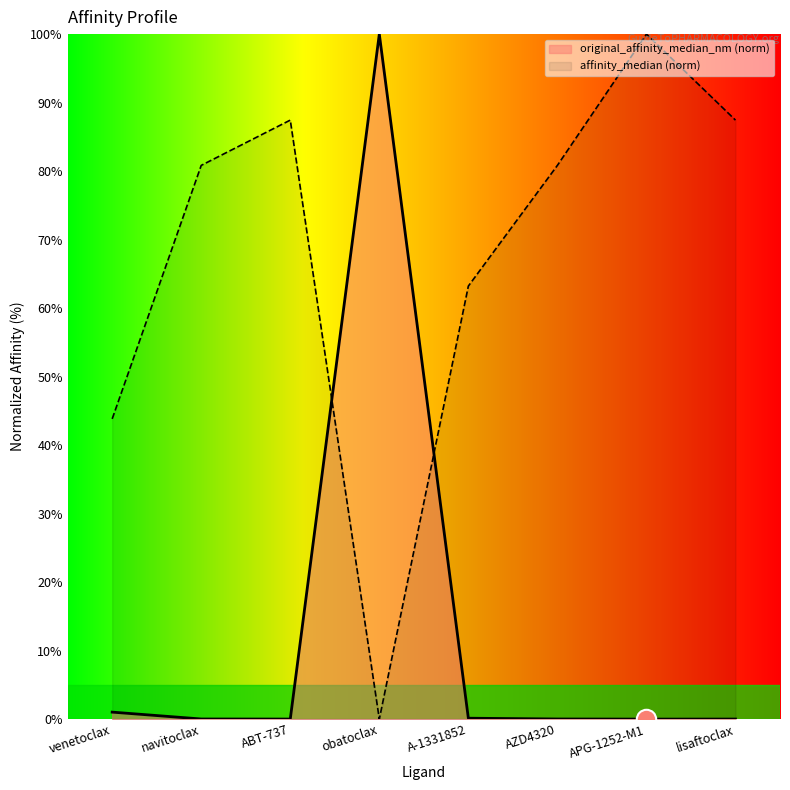

True or false: affinity_median has a value of 100.0 at APG-1252-M1.

True